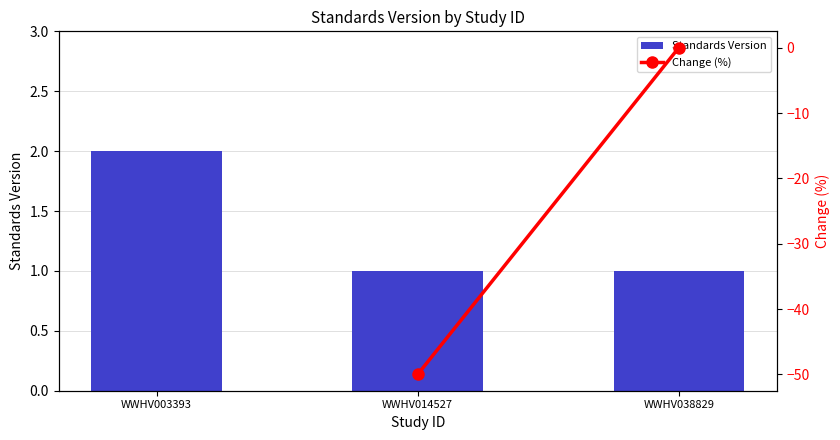

What is the change in value from WWHV003393 to WWHV014527?

-1